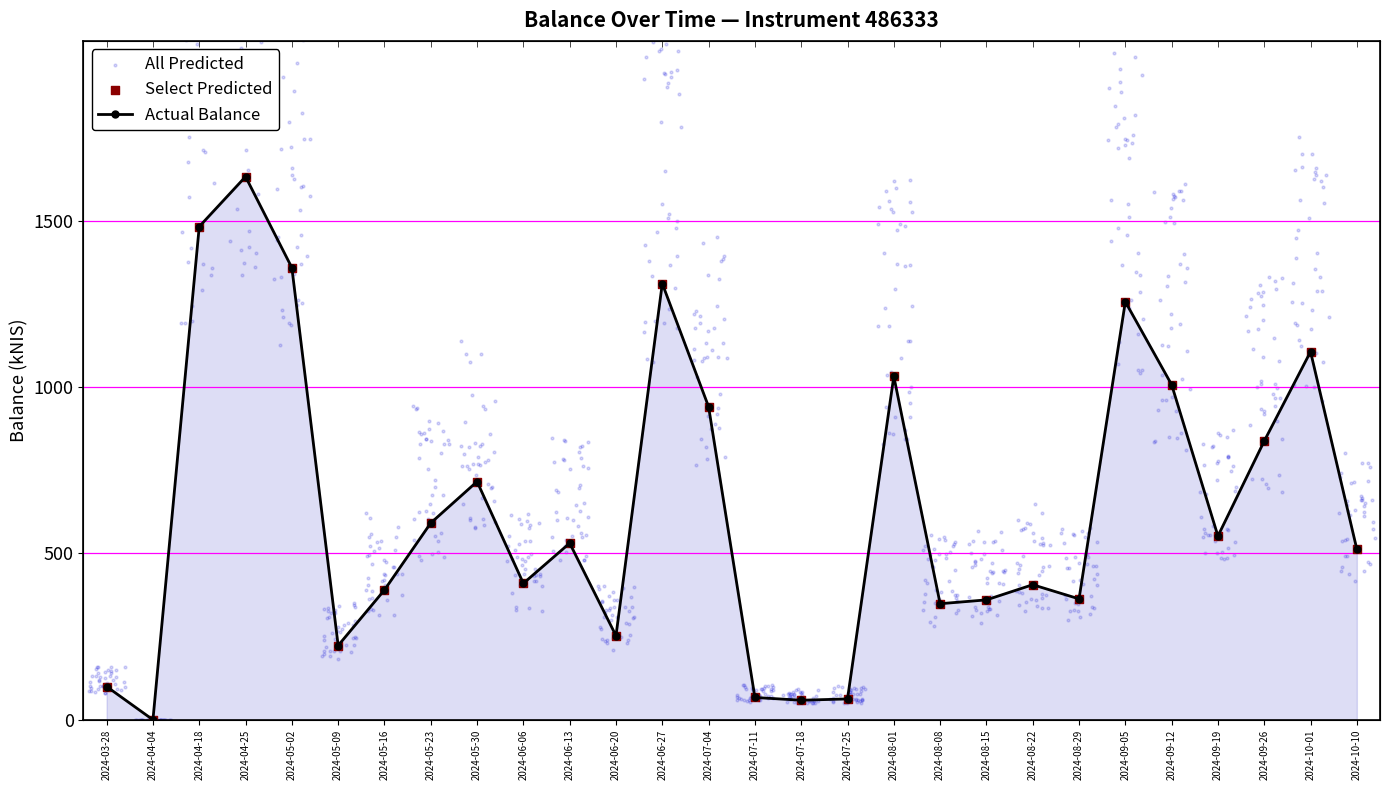

What are all the series names shown in the legend?

Actual Balance, All Predicted, Select Predicted